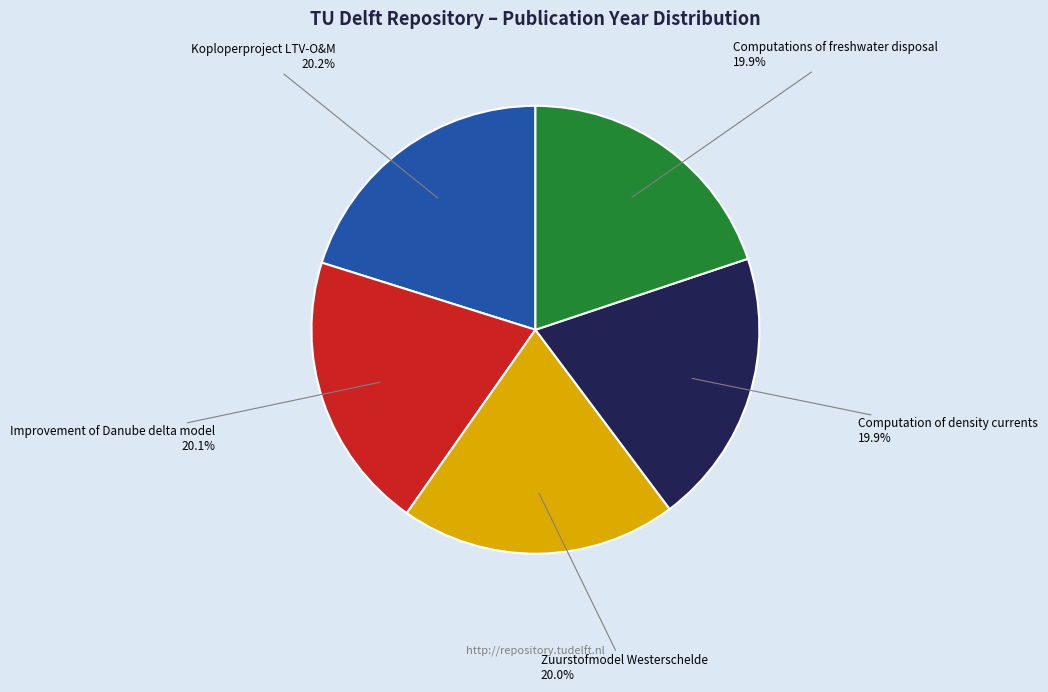

Count the number of slices in the pie.

5